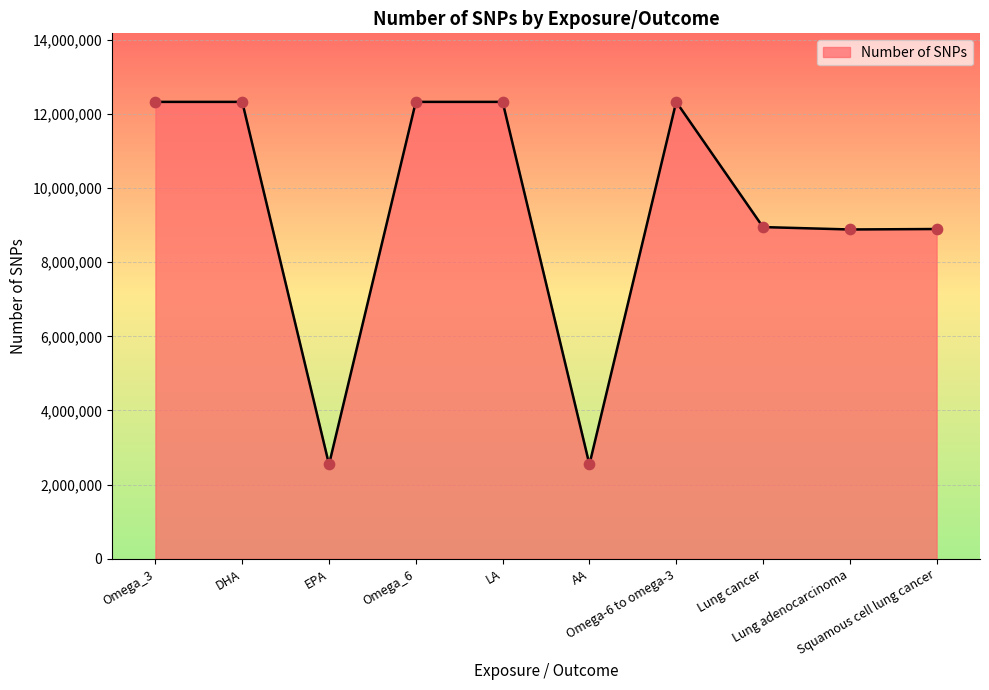

What is the ratio of the value at AA to the value at Omega_6?

0.2